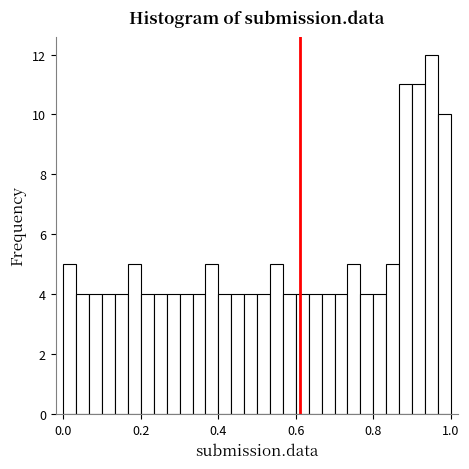

Read against the x-axis, roughly where is the centre of the tallest bar?

0.96